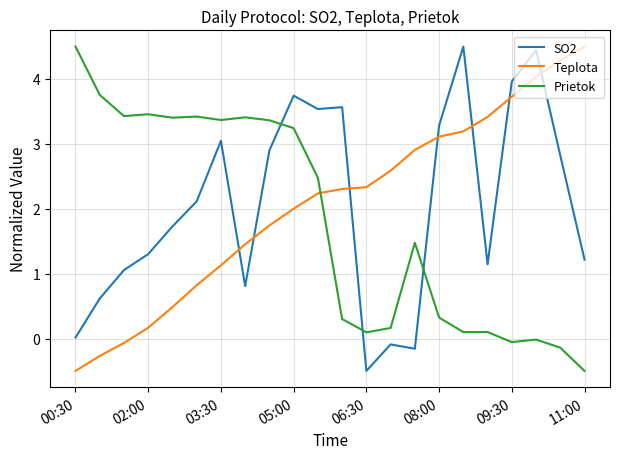

What is the minimum value for Prietok?

-0.5